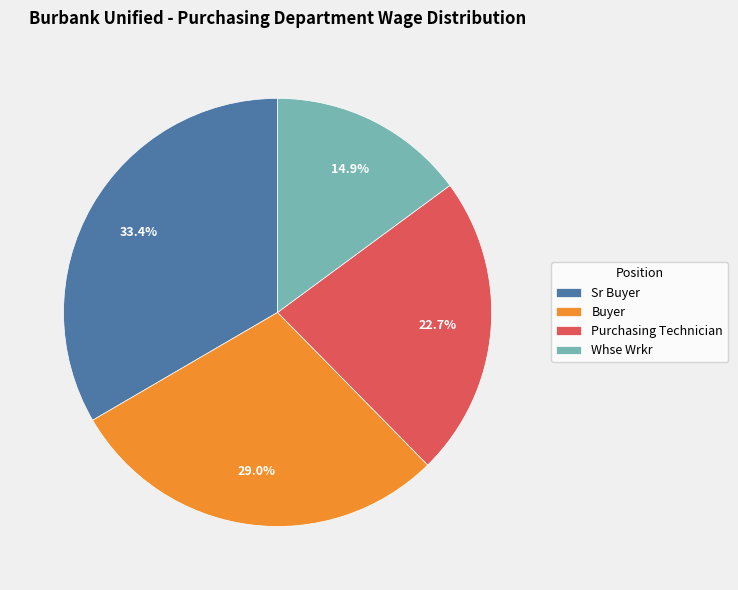

What is the largest slice in the pie chart?

Sr Buyer